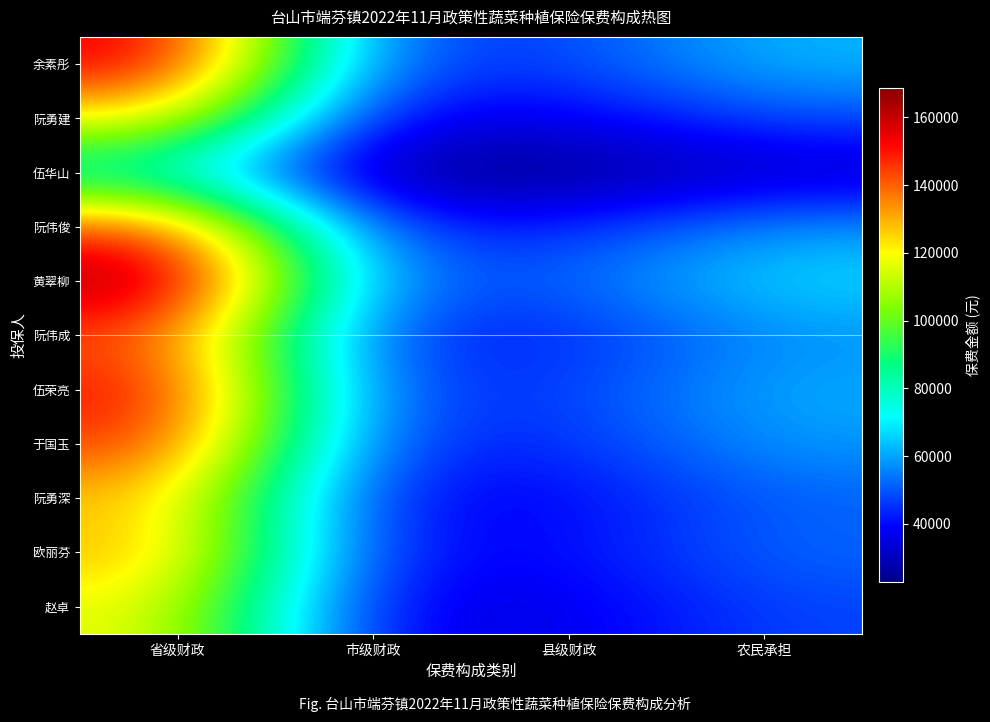

Which series has the largest total across all categories?

黄翠柳